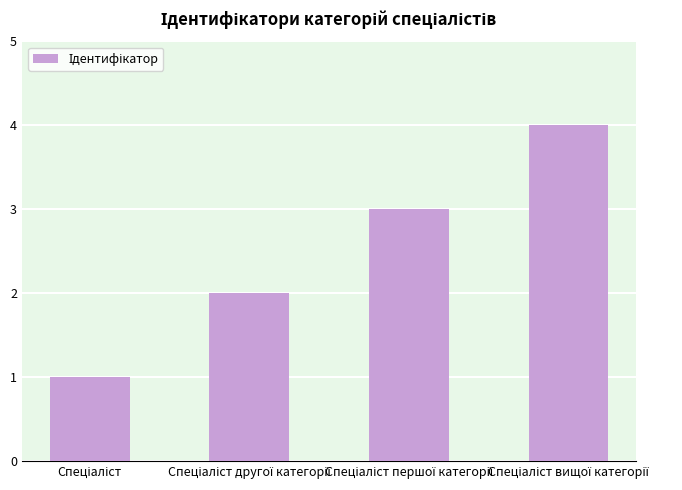

What is the maximum value shown in the chart?

4